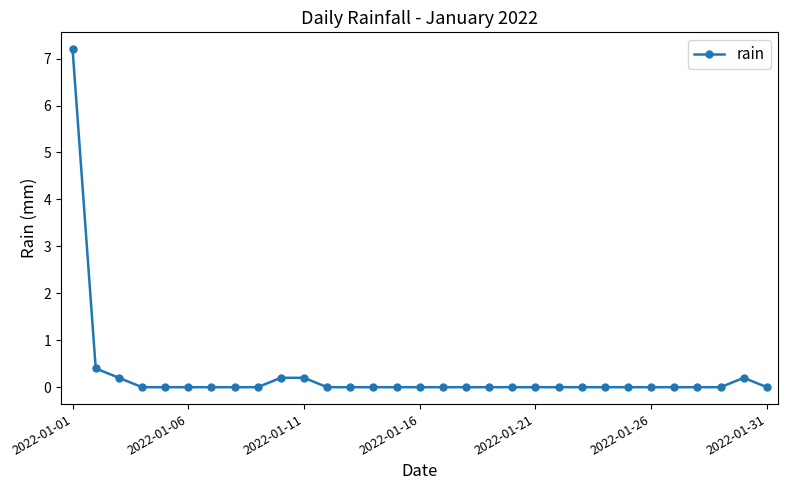

Does the chart have visible grid lines?

No